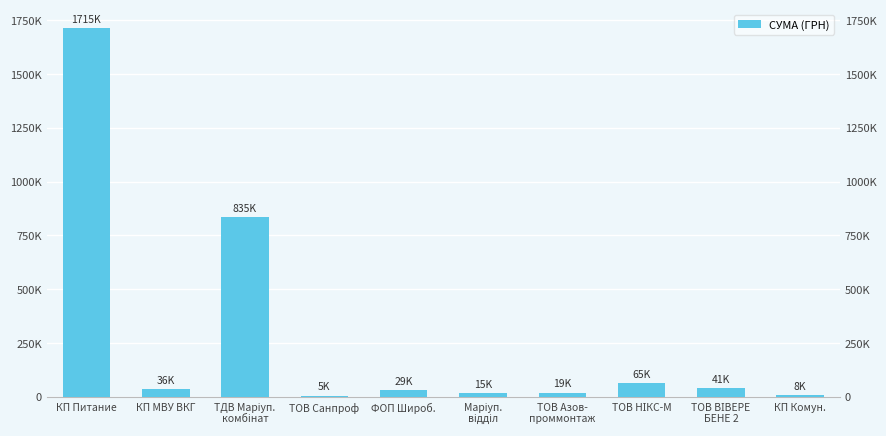

Rank the categories by value from highest to lowest.

КП Питание, ТДВ Маріуп.
комбінат, ТОВ НІКС-М, ТОВ ВІВЕРЕ
БЕНЕ 2, КП МВУ ВКГ, ФОП Широб., ТОВ Азов-
проммонтаж, Маріуп.
відділ, КП Комун., ТОВ Санпроф